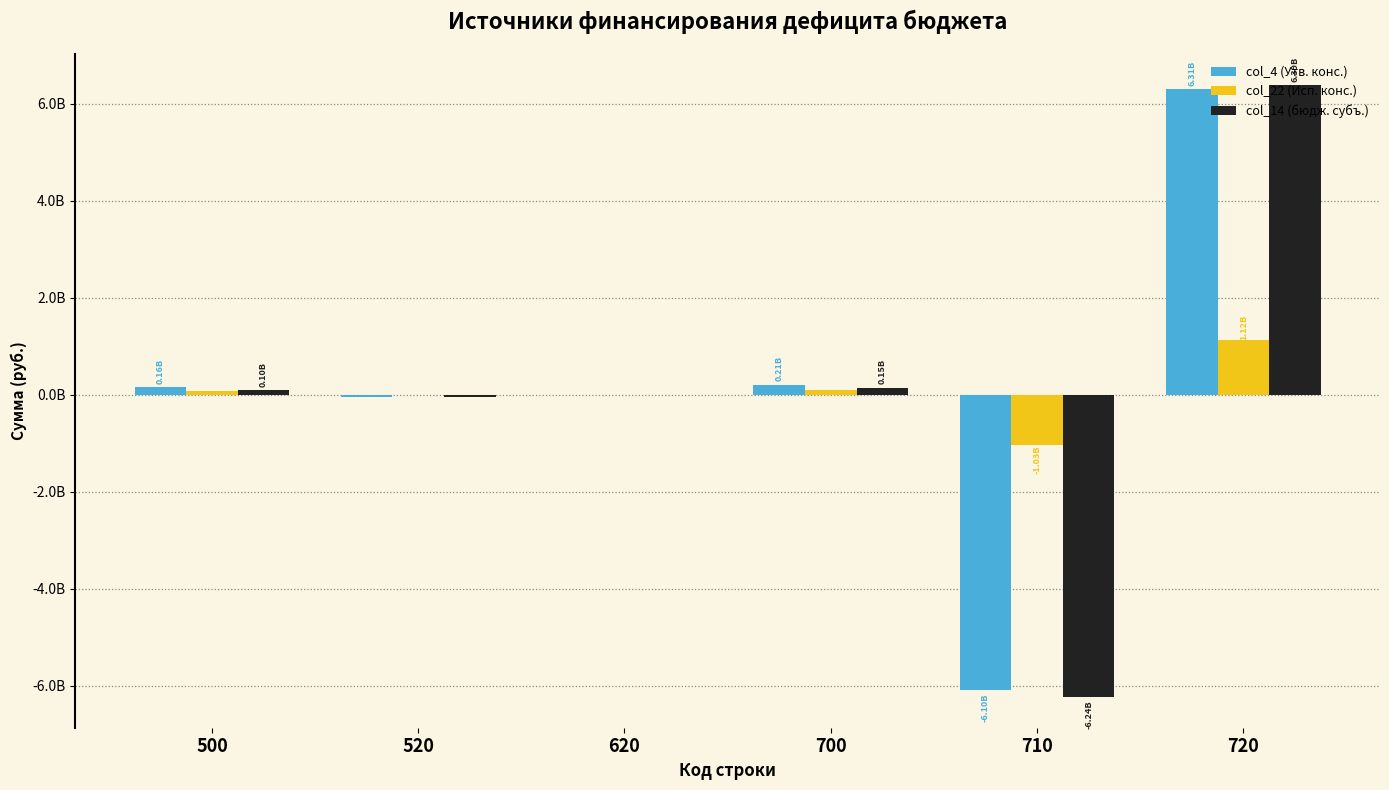

What is the average value of the col_4 (Утв. конс.) series?

89879275.7